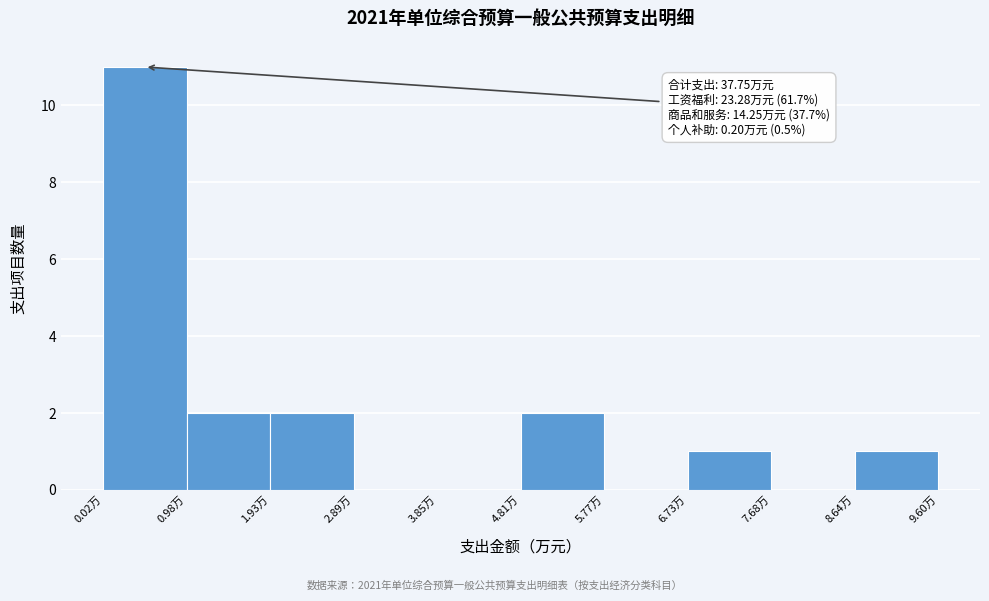

Over which range of the x-axis is the bar tallest?

0.0 to 1.0